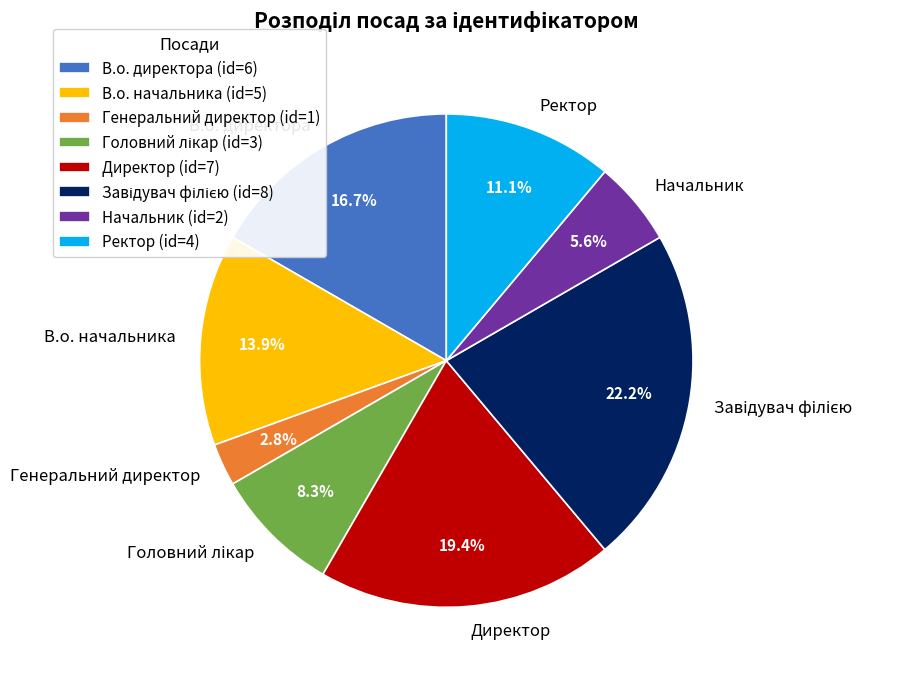

Does any single category account for the majority?

No